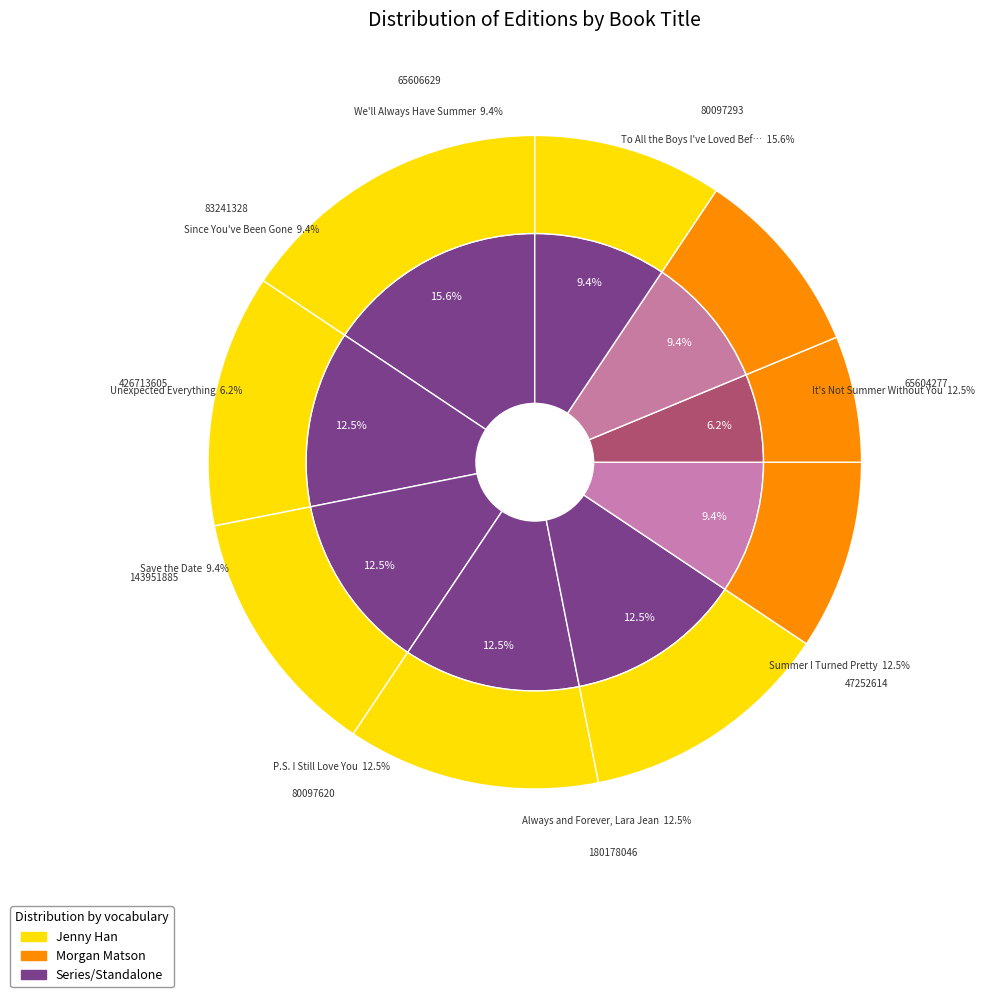

Rank the categories by value from lowest to highest.

Unexpected Everything, Save the Date, Since You've Been Gone, We'll Always Have Summer, It's Not Summer Without You, Summer I Turned Pretty, Always and Forever, Lara Jean, P.S. I Still Love You, To All the Boys I've Loved Before